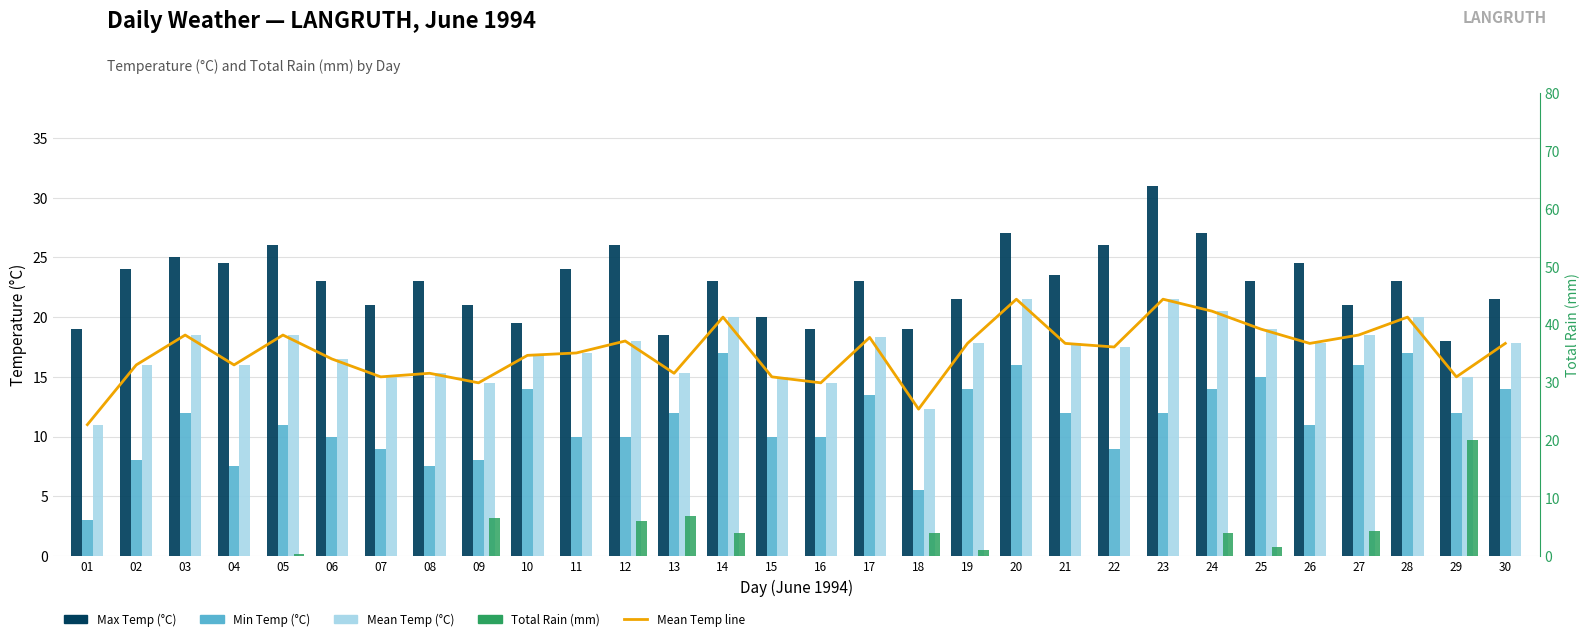

What is the approximate value of Mean Temp (°C) at 22?

17.5